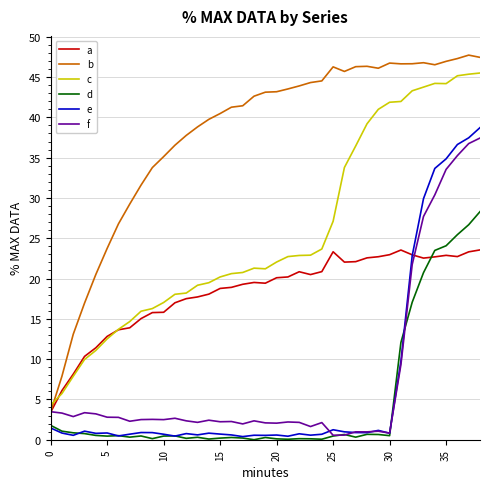

Which series has the largest total across all categories?

b